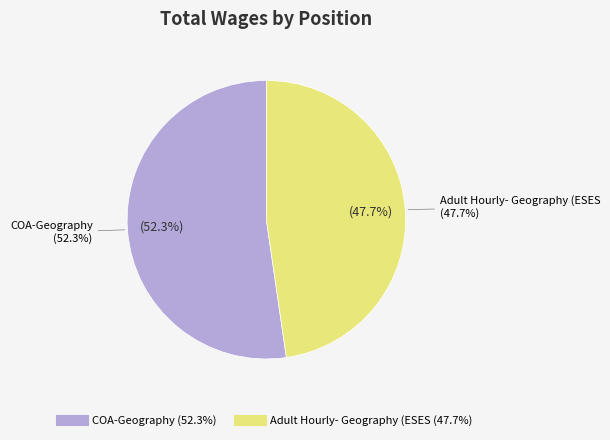

Combined, what portion of the pie is Adult Hourly- Geography (ESES and COA-Geography?

100.0%